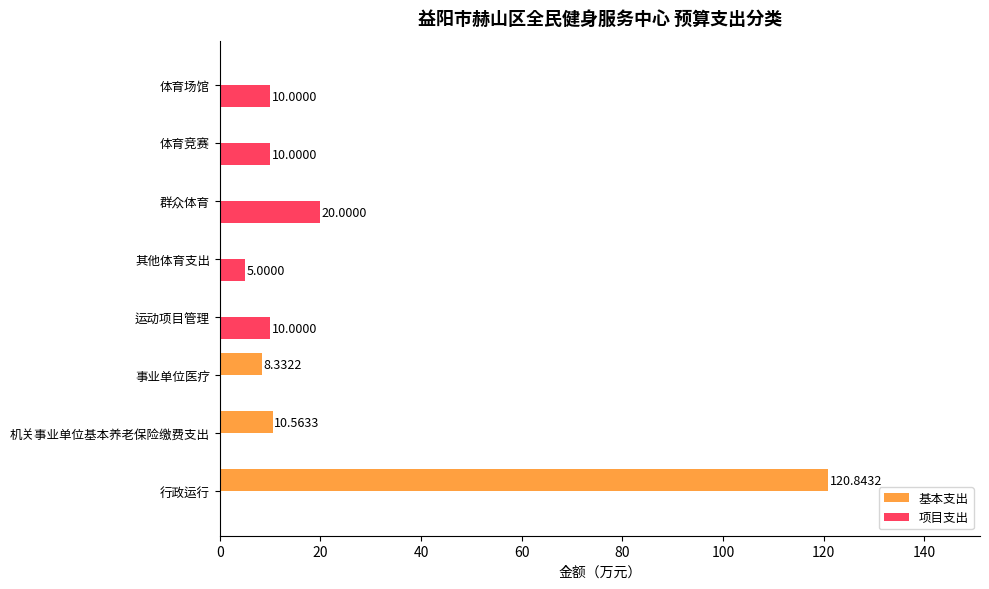

At which label does 基本支出 reach its peak?

行政运行